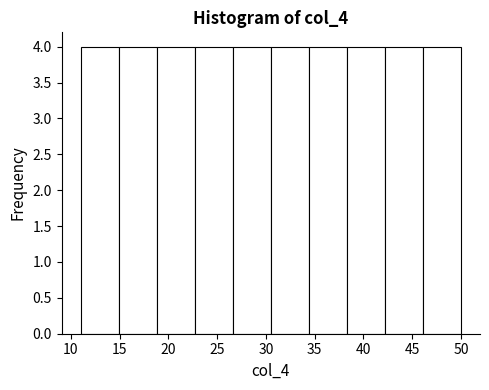

Reading left to right, list every bar in this chart as the range it spans on the x-axis followed by its height. Neither the bar edges nor the heights are printed on the chart, so give them approximately, as read against the axes.

11.0 to 14.9: 4
14.9 to 18.8: 4
18.8 to 22.7: 4
22.7 to 26.6: 4
26.6 to 30.5: 4
30.5 to 34.4: 4
34.4 to 38.3: 4
38.3 to 42.2: 4
42.2 to 46.1: 4
46.1 to 50.0: 4